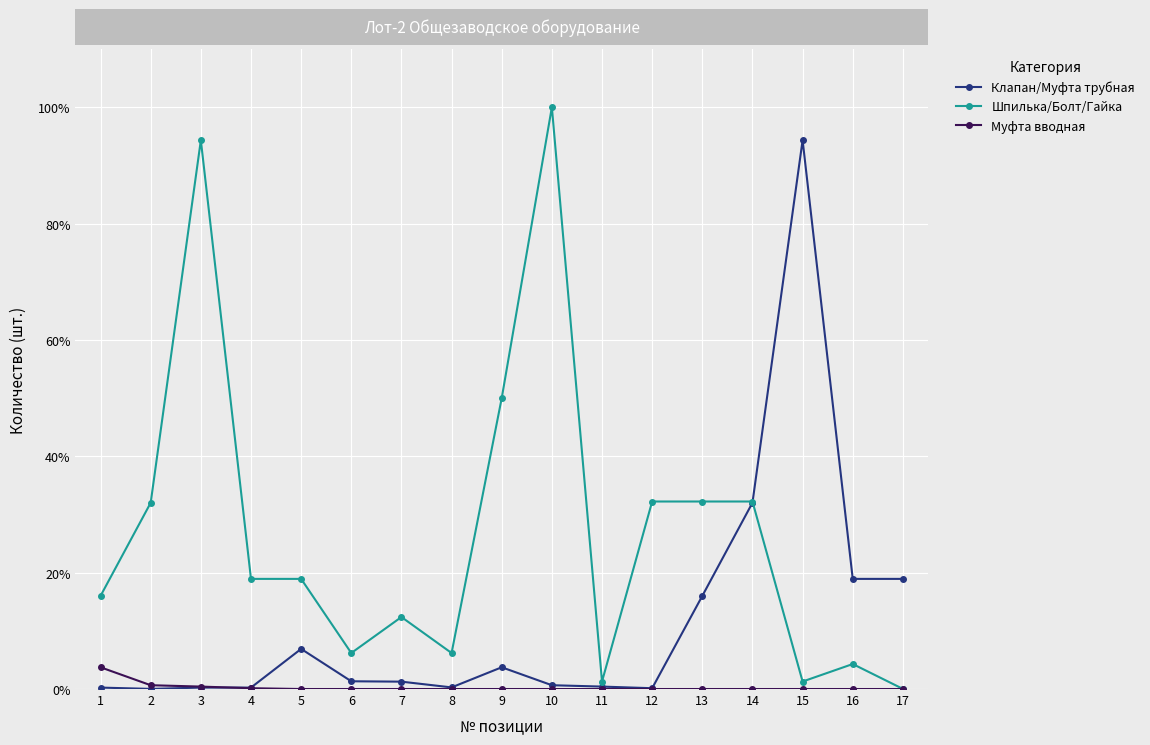

After their last crossing, which series has the higher values: Клапан/Муфта трубная or Шпилька/Болт/Гайка?

Клапан/Муфта трубная